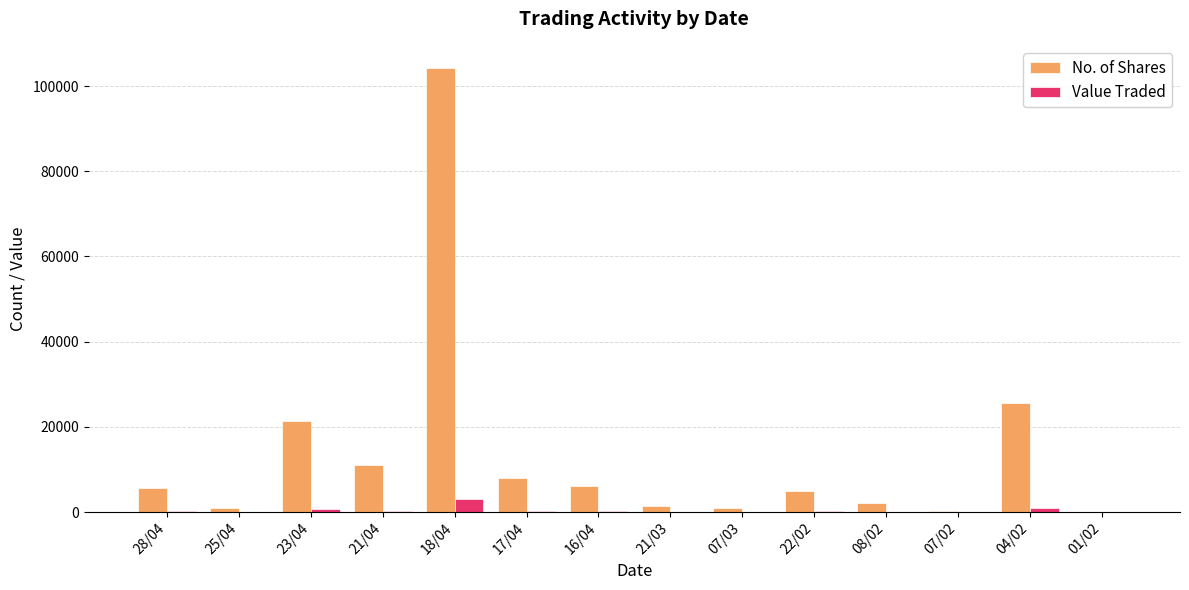

What is the sum of all No. of Shares values?

192379